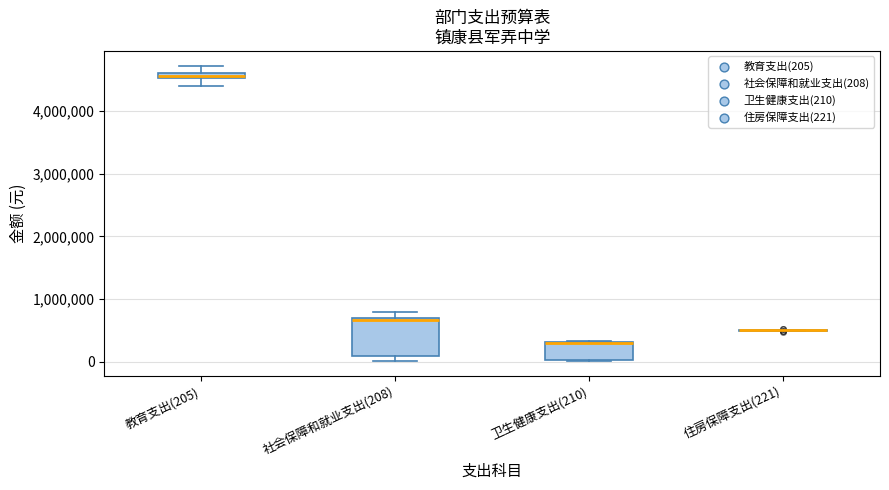

Comparing the boxes themselves (not the whiskers), which one is the tallest?

社会保障和就业支出(208)